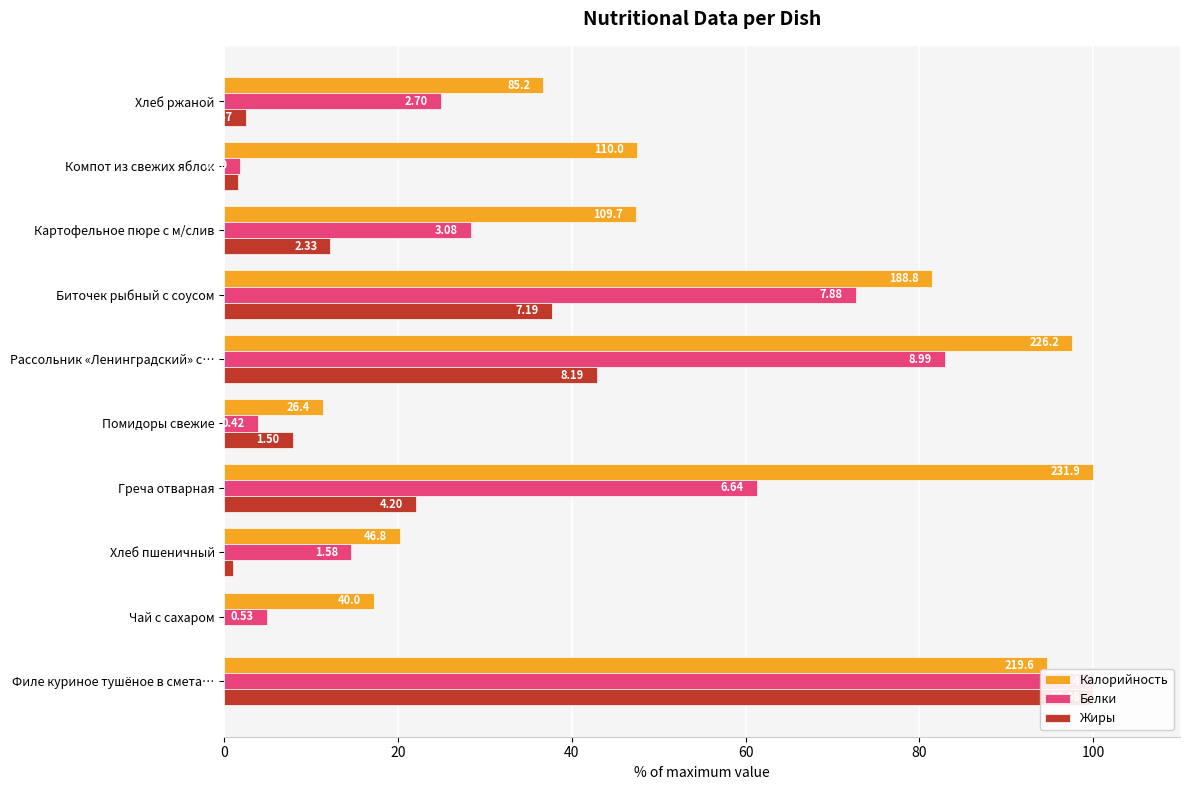

What is the difference between the highest and lowest values at Греча отварная?

78.0